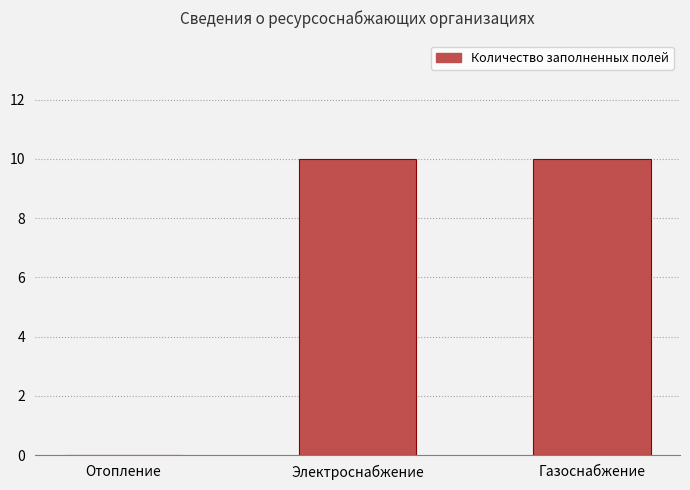

The chart shows a value of 15 at Электроснабжение. True or false?

False